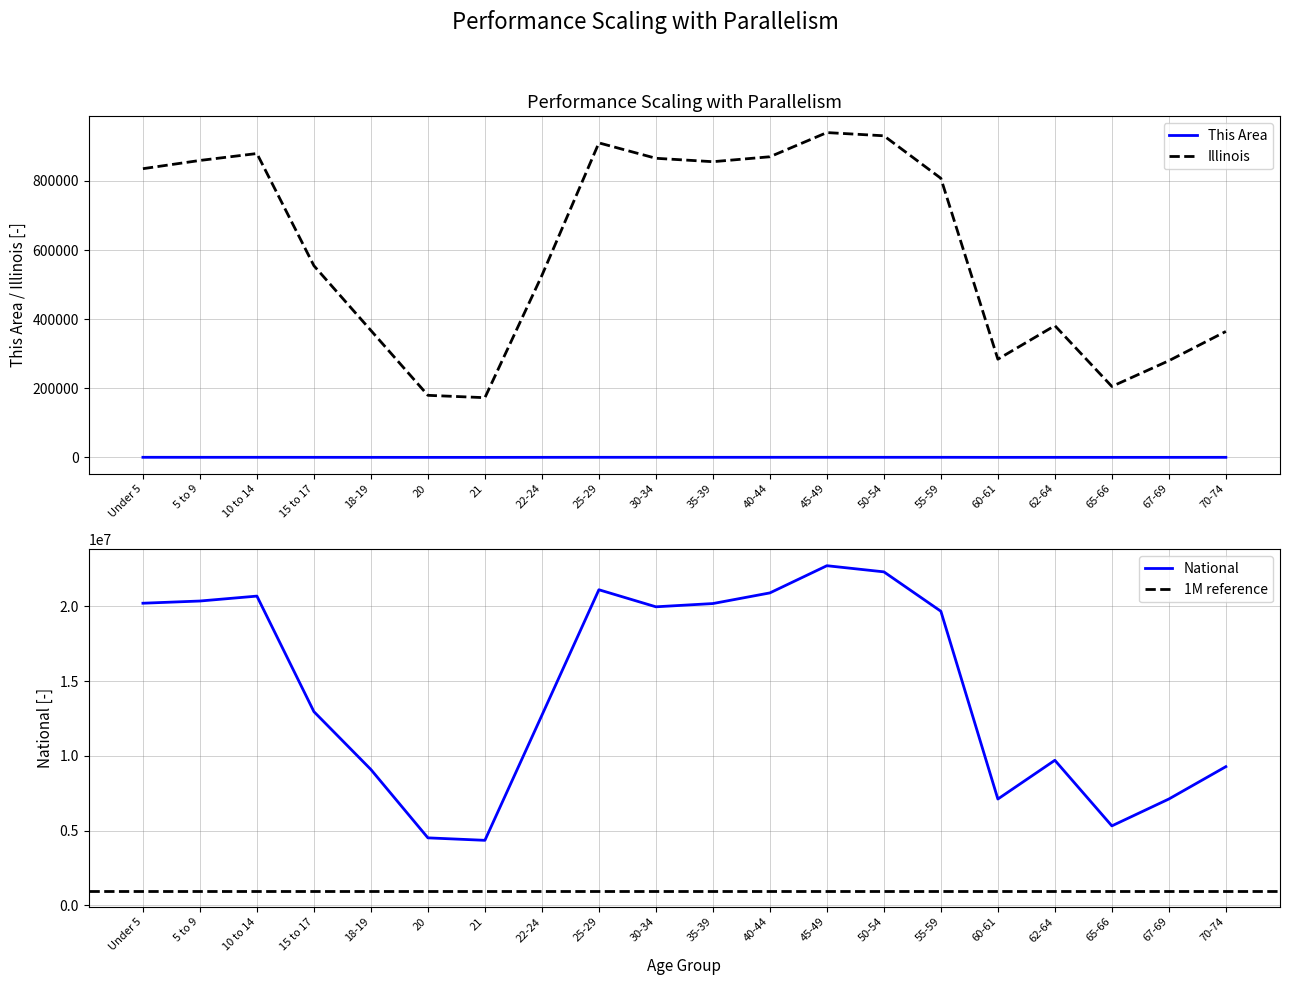

The National series shows 21376117 at 22-24. True or false?

False